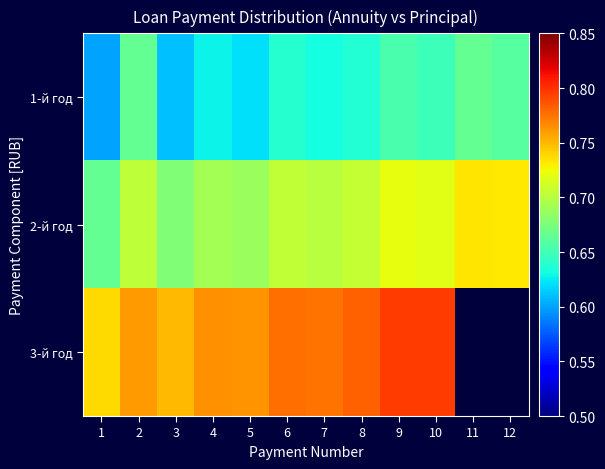

Count the 2-й год values in the range 0 to 1.

12